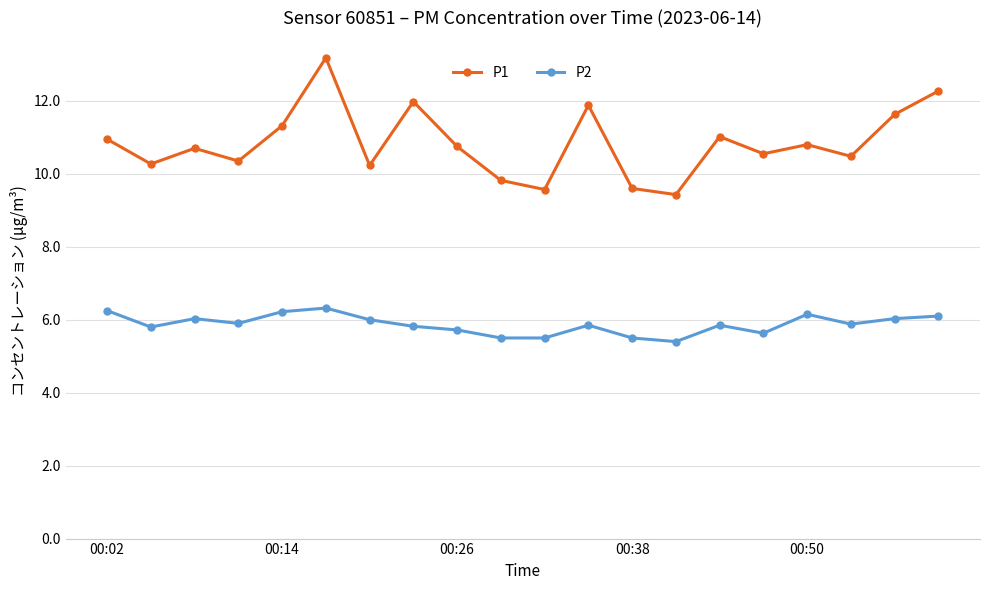

Is this an area chart (filled region under the line)?

No